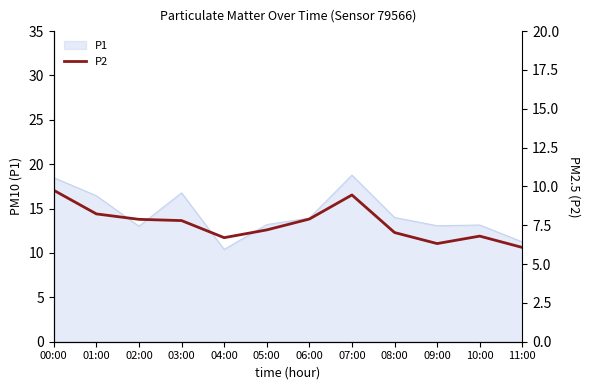

At which category does the chart reach its minimum across all series?

11:00